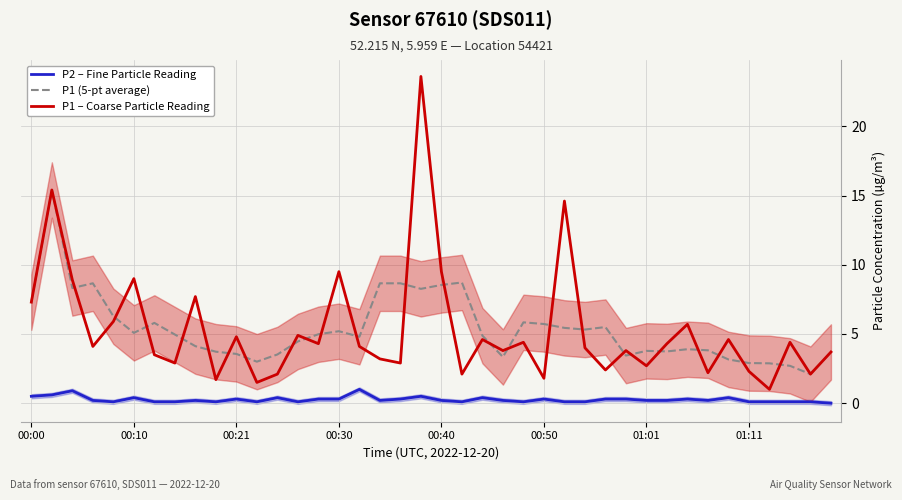

What is the average value of the P1 – Coarse Particle Reading series?

5.3